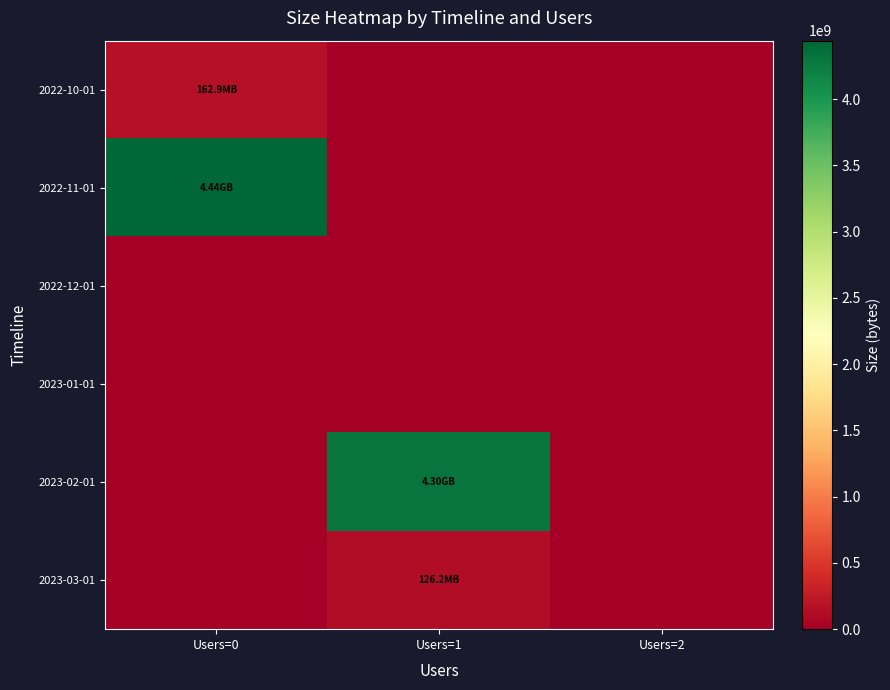

List the series in order of their peak value, lowest first.

2022-12-01, 2023-01-01, 2023-03-01, 2022-10-01, 2023-02-01, 2022-11-01